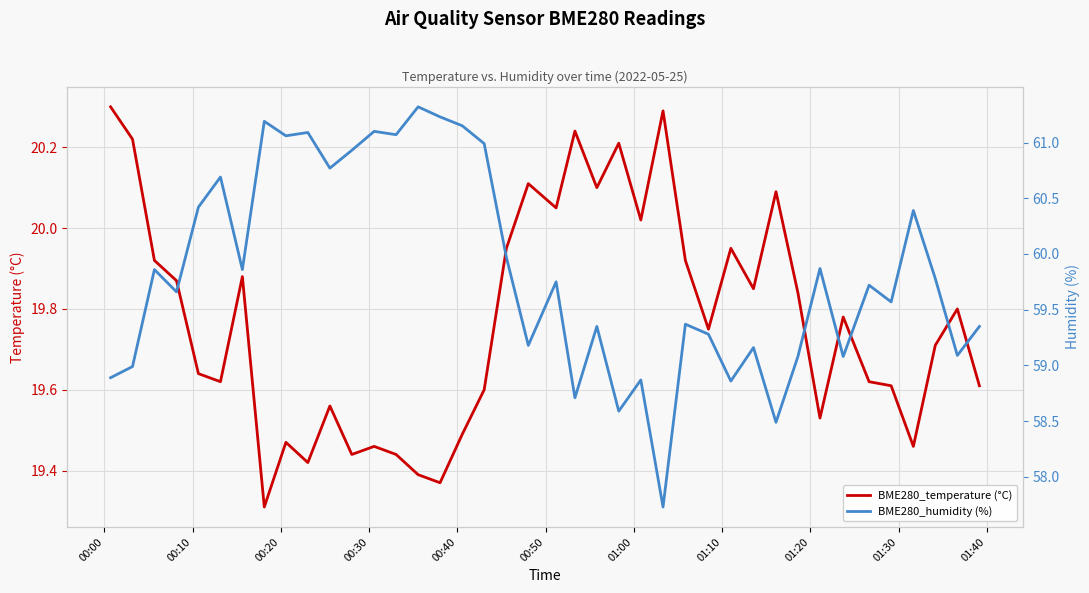

What is the maximum value for BME280_temperature (°C)?

20.3